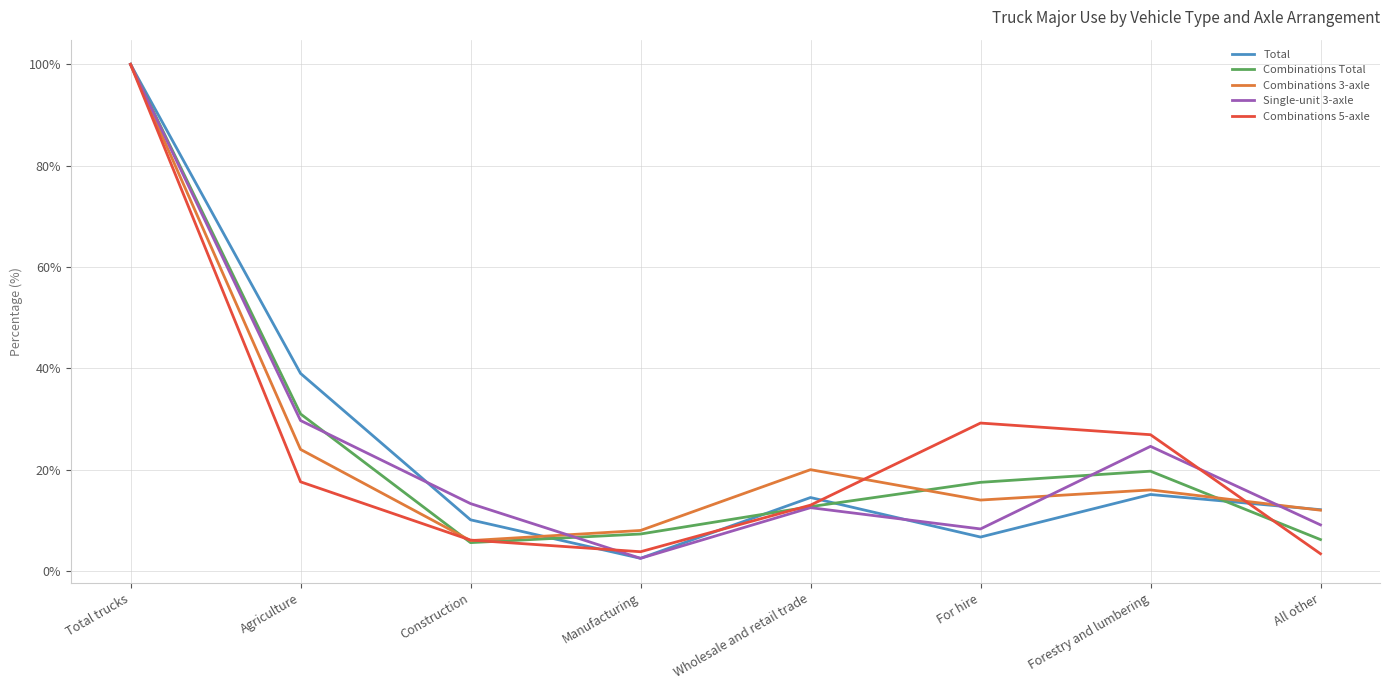

What is the spread (max minus min) of values at All other?

8.7